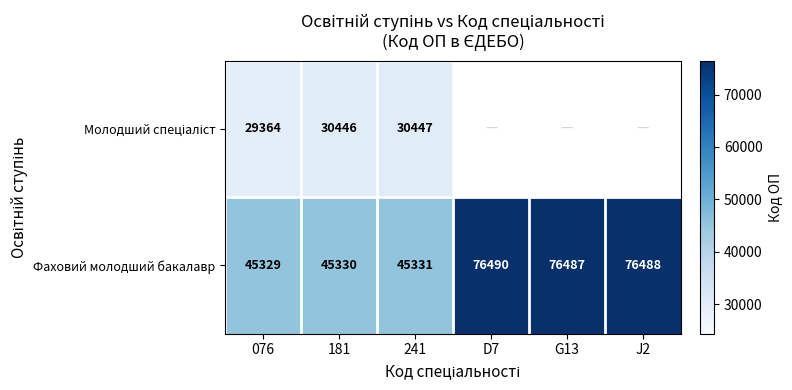

At how many categories does at least one series exceed 54344?

3